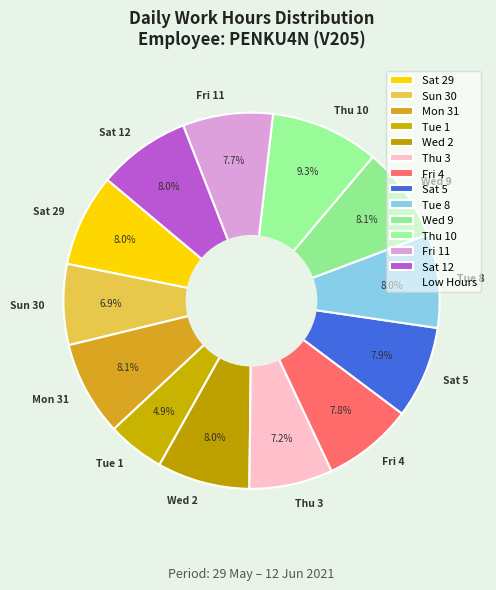

Which has a higher value, Sun 30 or Tue 1?

Sun 30